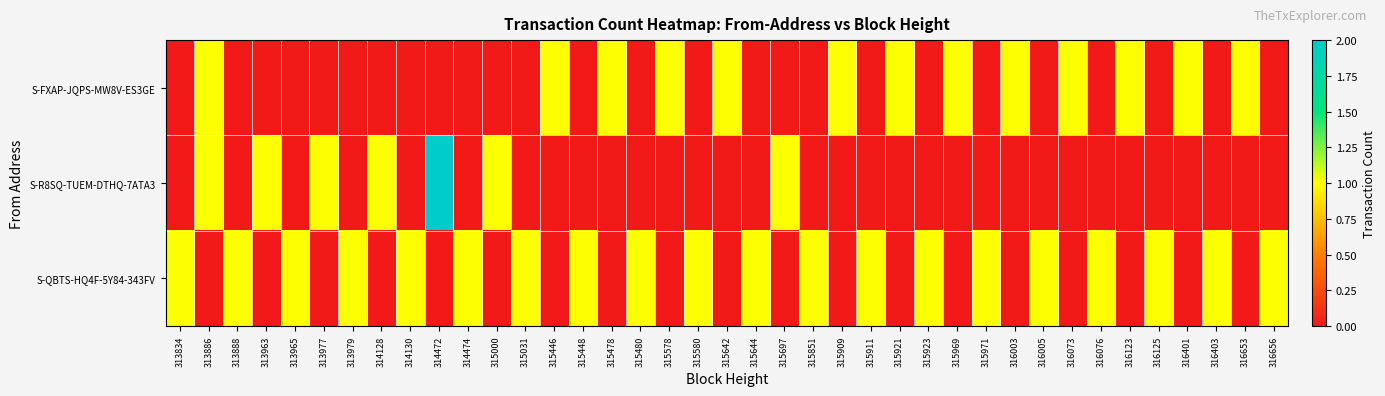

Reading left to right, what are all the values shown in this chart?

S-FXAP-JQPS-MW8V-ES3GE: 313834=0	313886=1	313888=0	313963=0	313965=0	313977=0	313979=0	314128=0	314130=0	314472=0	314474=0	315000=0	315031=0	315446=1	315448=0	315478=1	315480=0	315578=1	315580=0	315642=1	315644=0	315697=0	315851=0	315909=1	315911=0	315921=1	315923=0	315969=1	315971=0	316003=1	316005=0	316073=1	316076=0	316123=1	316125=0	316401=1	316403=0	316653=1	316656=0
S-R8SQ-TUEM-DTHQ-7ATA3: 313834=0	313886=1	313888=0	313963=1	313965=0	313977=1	313979=0	314128=1	314130=0	314472=2	314474=0	315000=1	315031=0	315446=0	315448=0	315478=0	315480=0	315578=0	315580=0	315642=0	315644=0	315697=1	315851=0	315909=0	315911=0	315921=0	315923=0	315969=0	315971=0	316003=0	316005=0	316073=0	316076=0	316123=0	316125=0	316401=0	316403=0	316653=0	316656=0
S-QBTS-HQ4F-5Y84-343FV: 313834=1	313886=0	313888=1	313963=0	313965=1	313977=0	313979=1	314128=0	314130=1	314472=0	314474=1	315000=0	315031=1	315446=0	315448=1	315478=0	315480=1	315578=0	315580=1	315642=0	315644=1	315697=0	315851=1	315909=0	315911=1	315921=0	315923=1	315969=0	315971=1	316003=0	316005=1	316073=0	316076=1	316123=0	316125=1	316401=0	316403=1	316653=0	316656=1